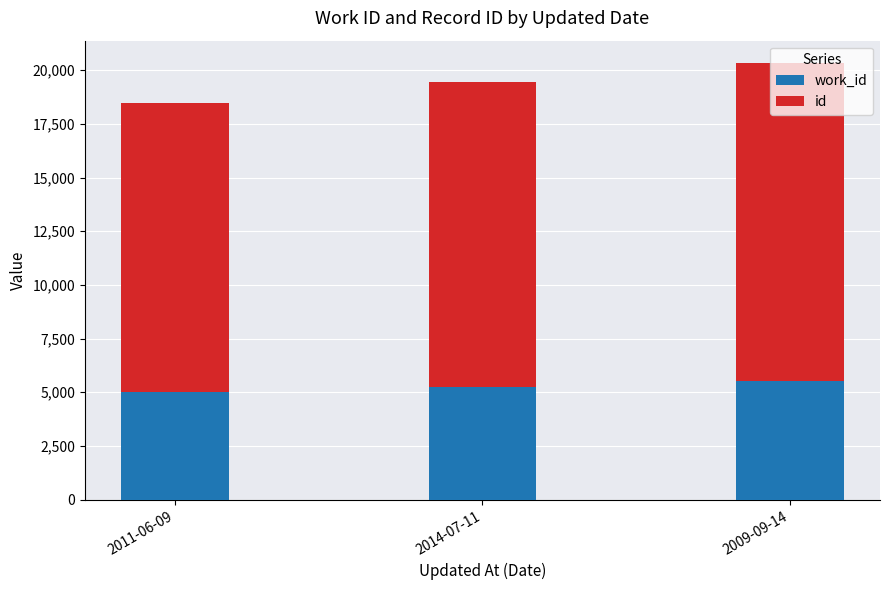

Which series has the largest range (max minus min)?

id